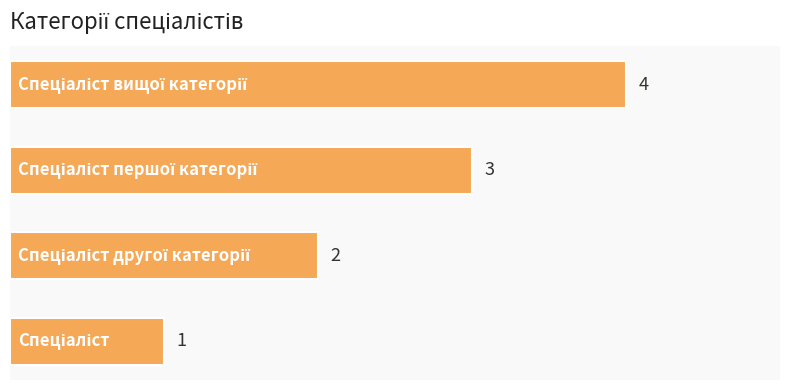

How many values are between 2 and 4?

3